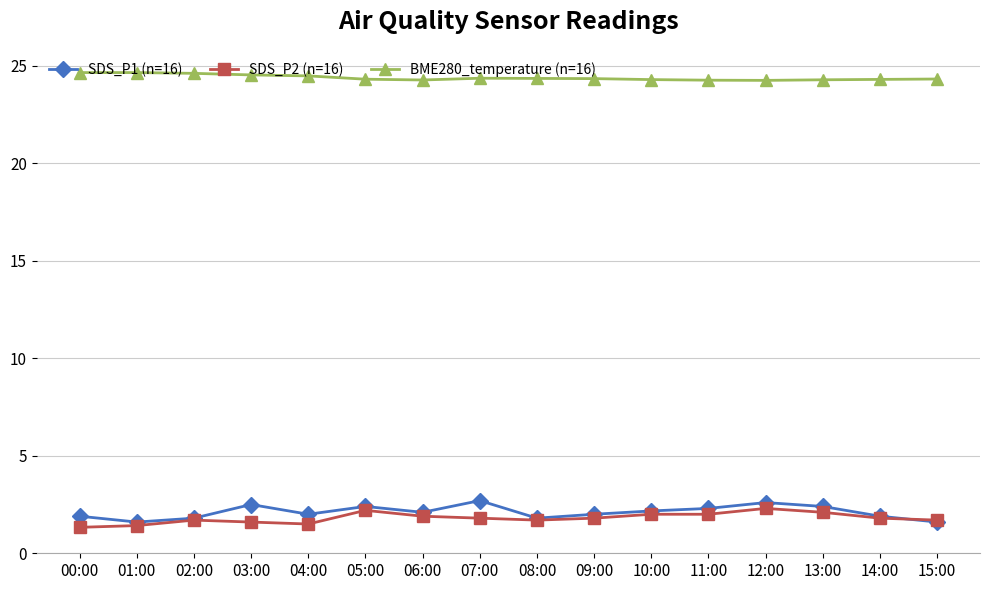

In SDS_P1 (n=16), how many points are higher than both neighbors (excluding endpoints)?

4